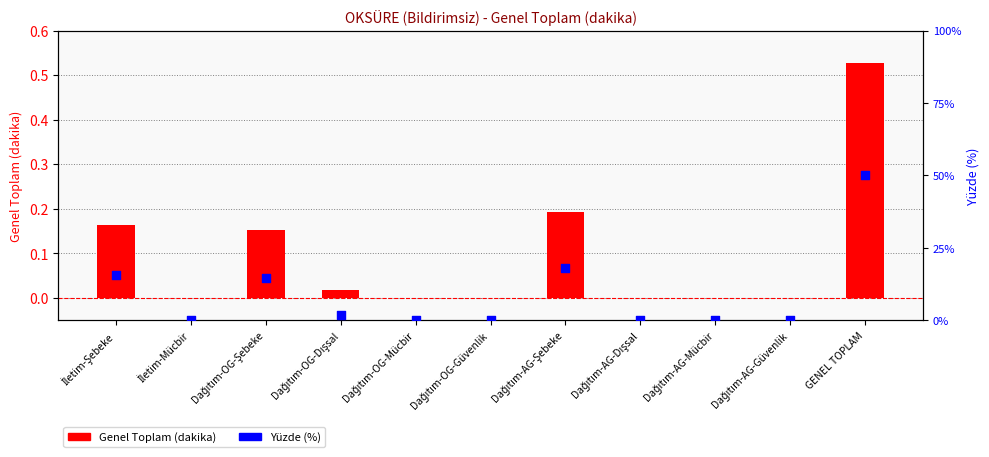

What are all the series names shown in the legend?

Genel Toplam (dakika), Yüzde (%)